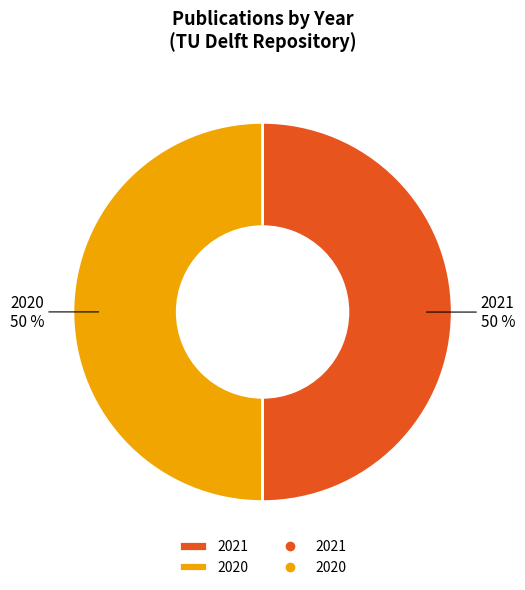

To the nearest percent, what is the combined percentage of 2021 and 2020?

100%